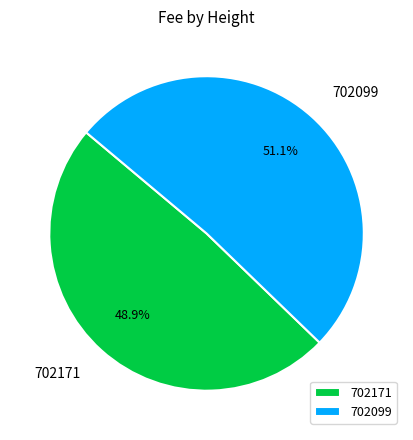

True or false: 702099 accounts for 40% of the total.

False